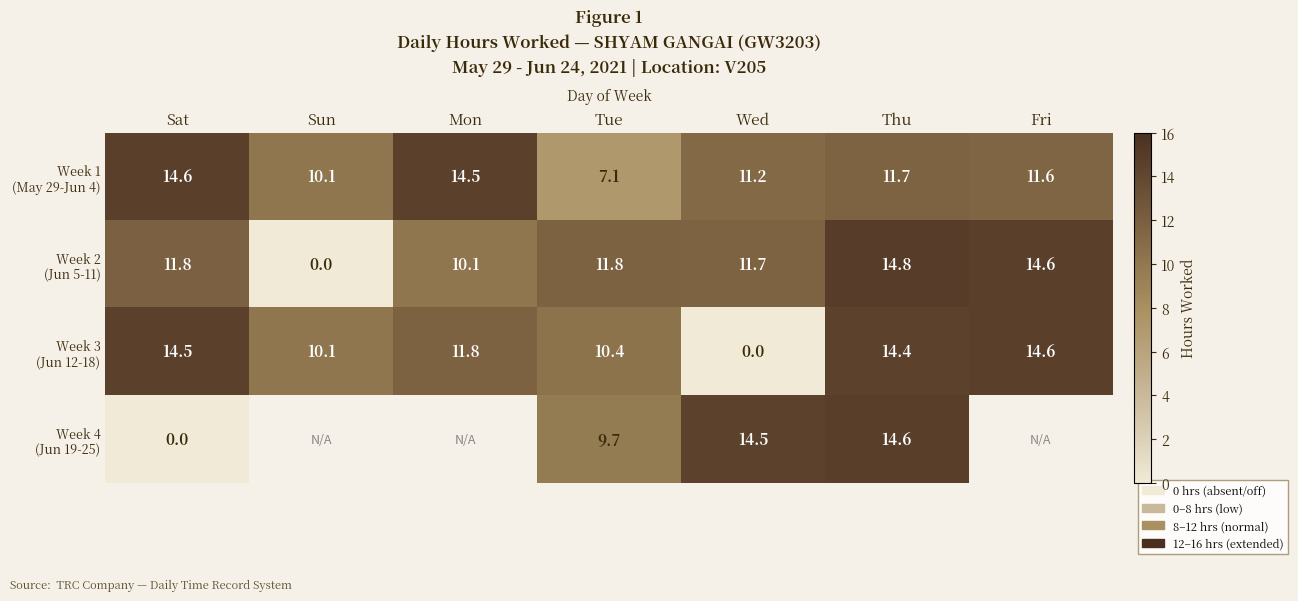

Rank the series at Tue from lowest to highest value.

Week 1 (May 29-Jun 4), Week 4 (Jun 19-25), Week 3 (Jun 12-18), Week 2 (Jun 5-11)